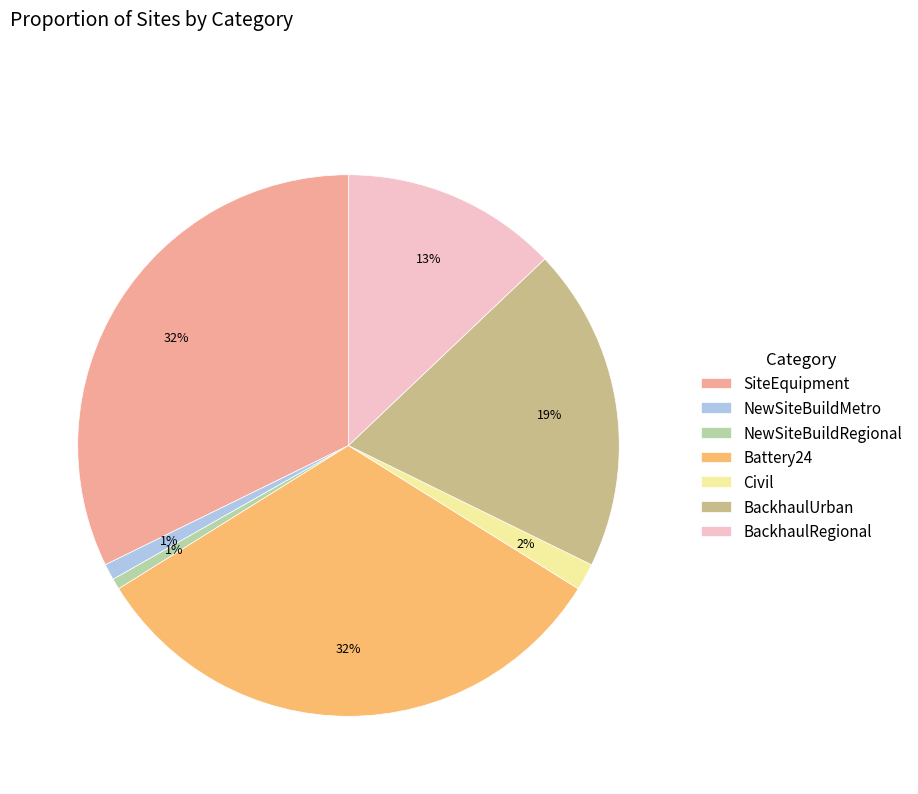

To the nearest percent, what is the average slice percentage?

14%